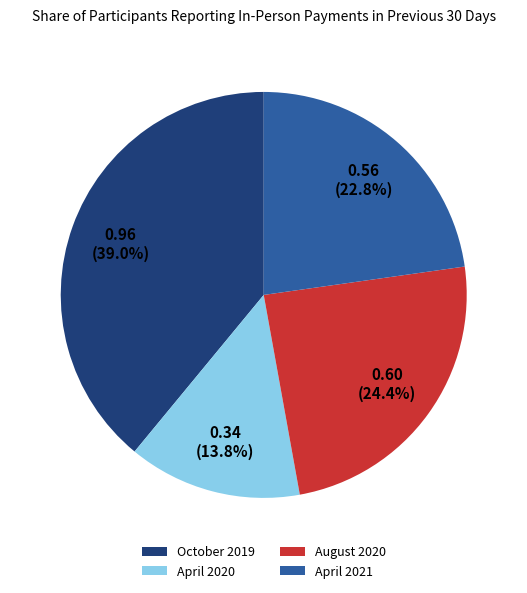

To the nearest percent, what is the difference between the April 2020 and August 2020 slice percentages?

11%